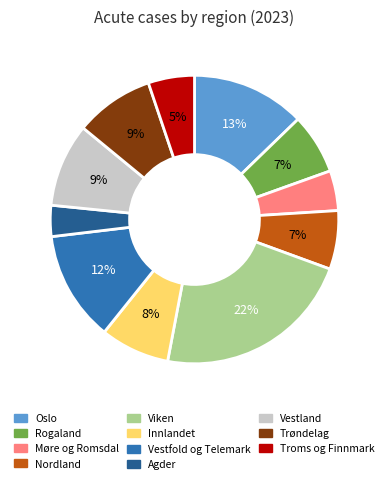

To the nearest percent, what is the difference between the largest and smallest slice percentages?

19%